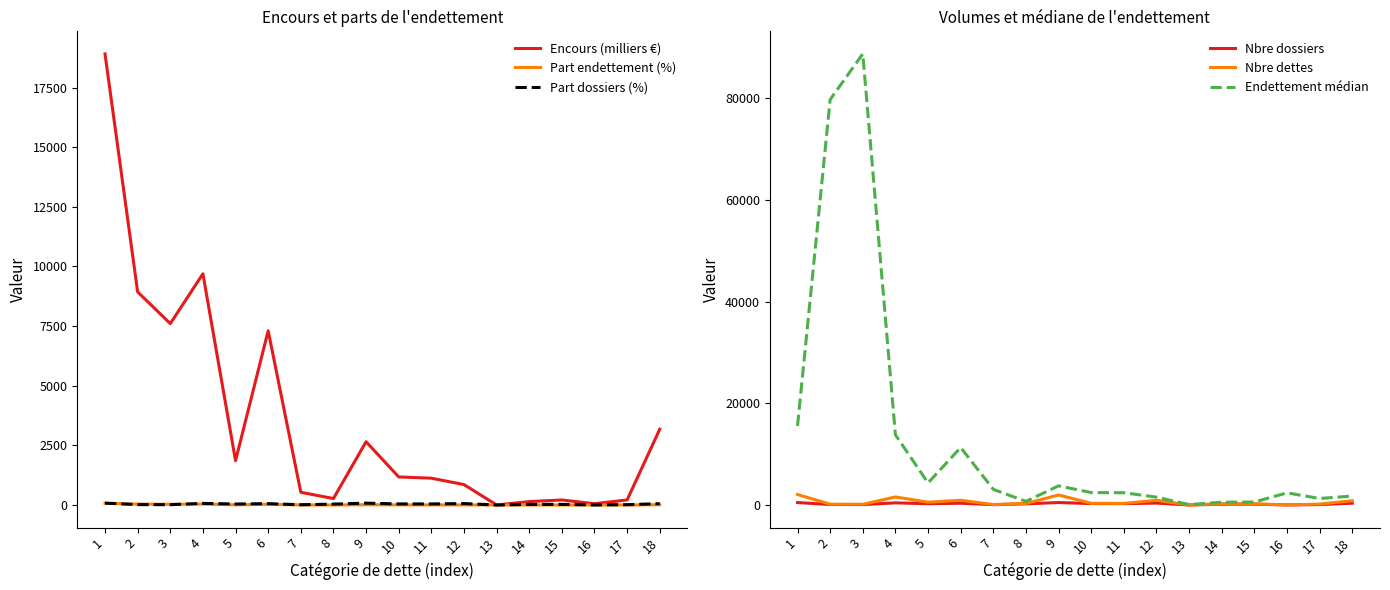

What is the value of the Part endettement (%) point at the 14th from the left?

0.6